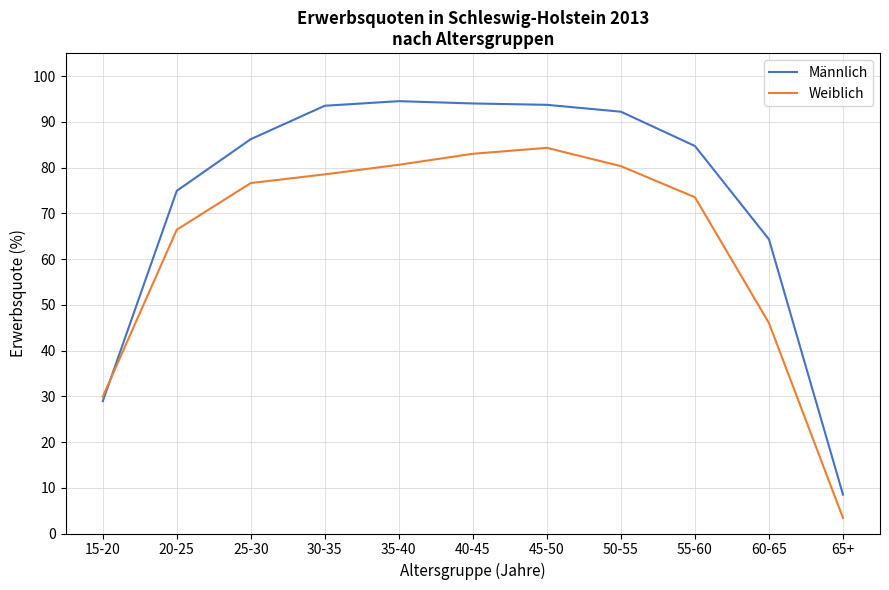

True or false: Männlich has a value of 94.0 at 40-45.

True